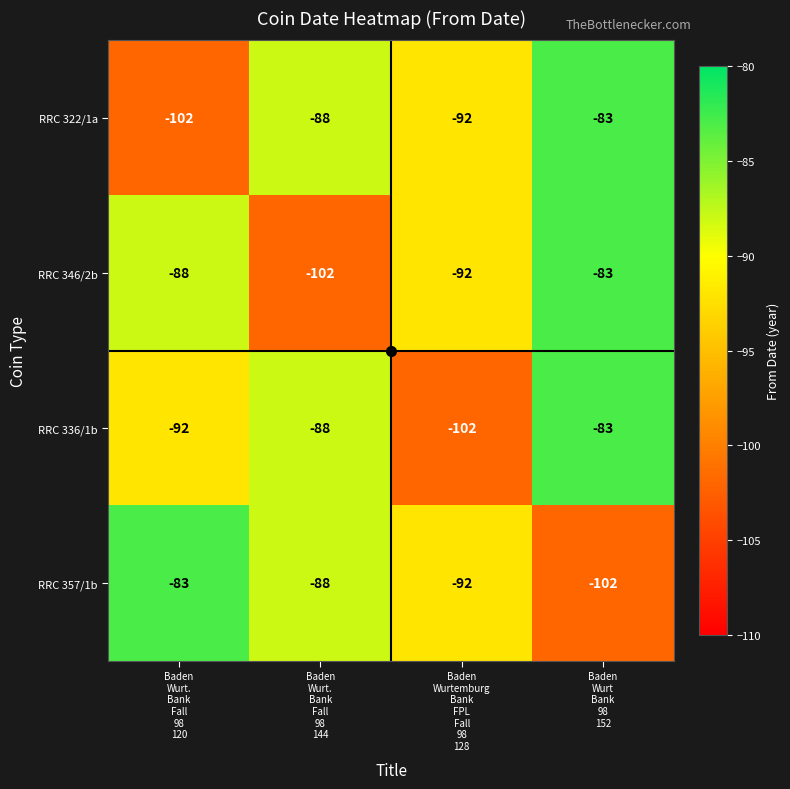

What is the difference between the second highest and minimum values in the RRC 322/1a series?

14